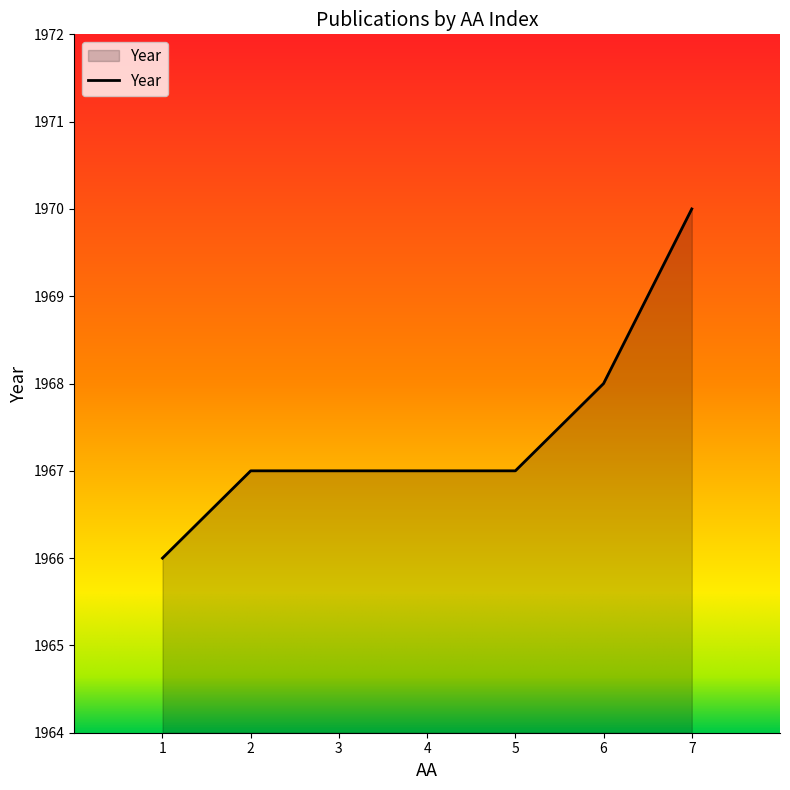

How many lines are shown in the chart?

1